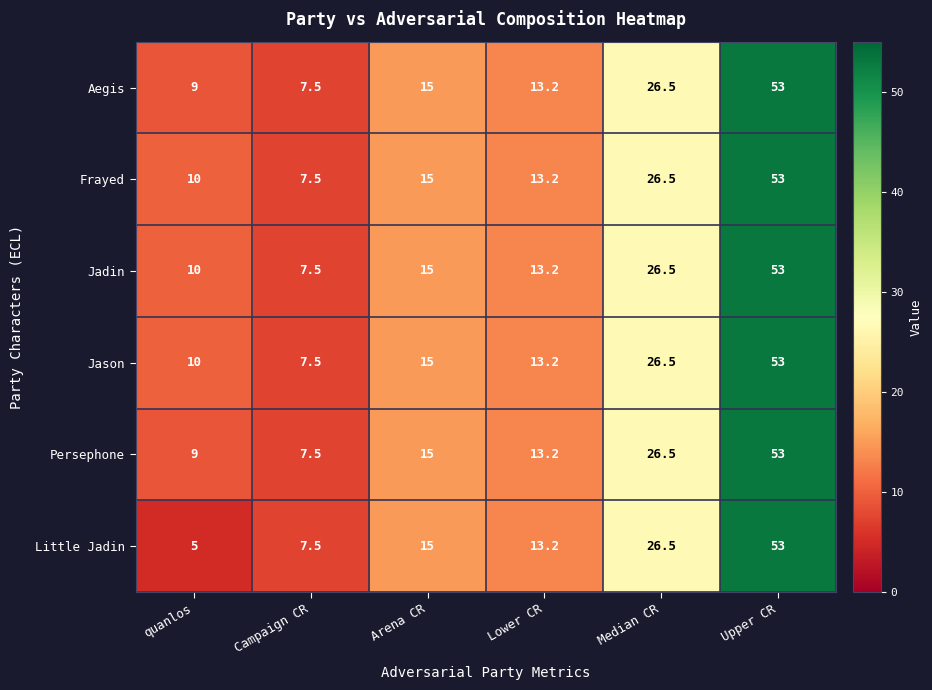

Count the number of data series in this chart.

6